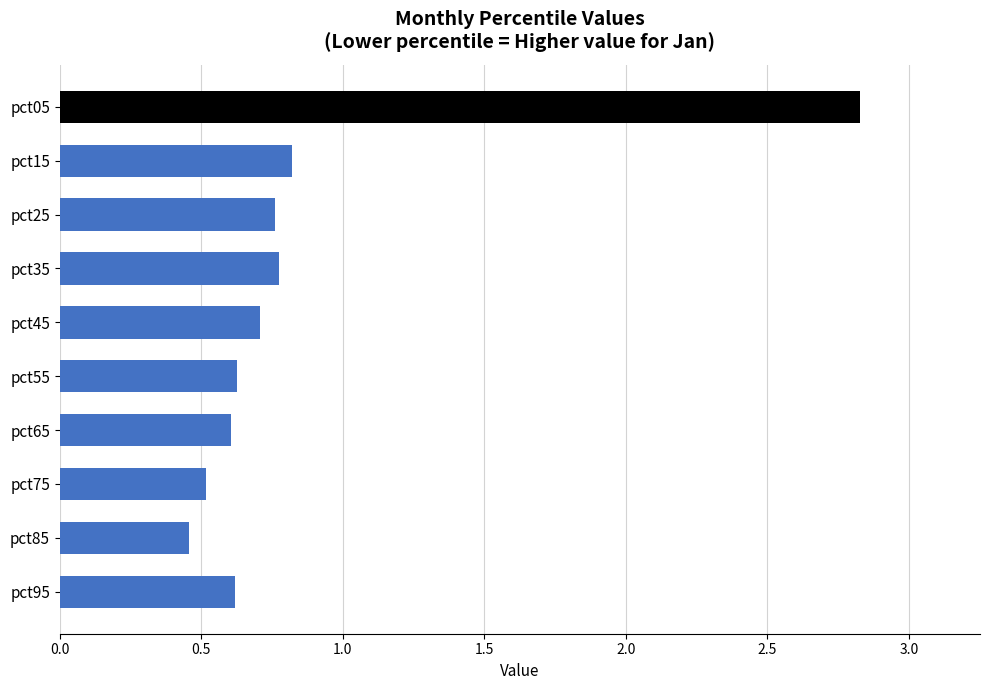

Which label corresponds to the smallest value in the chart?

pct85